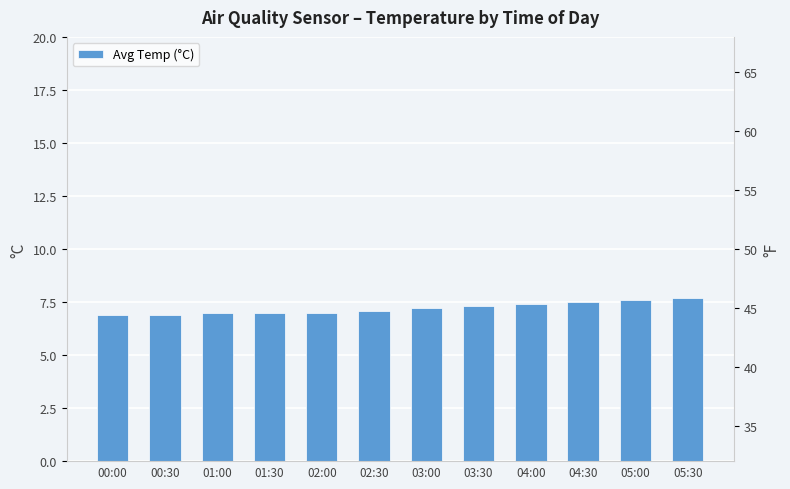

What is the greatest value displayed?

7.7